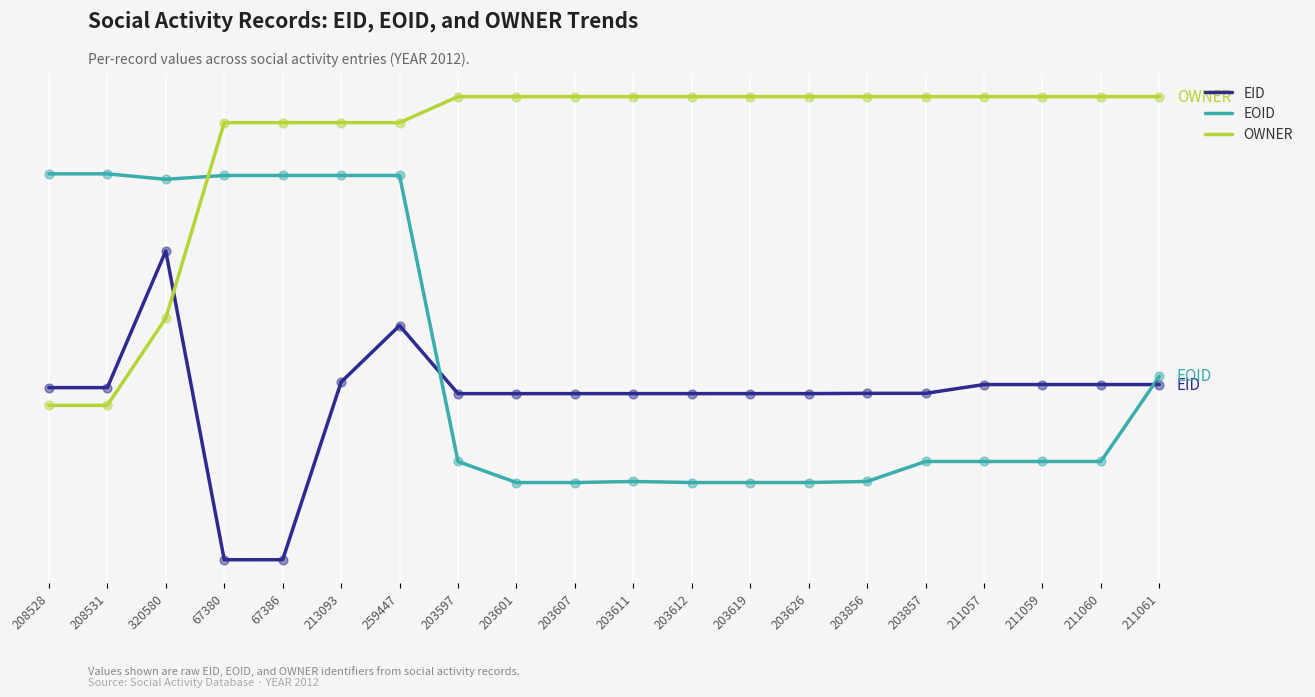

At how many categories does at least one series exceed 2?

20